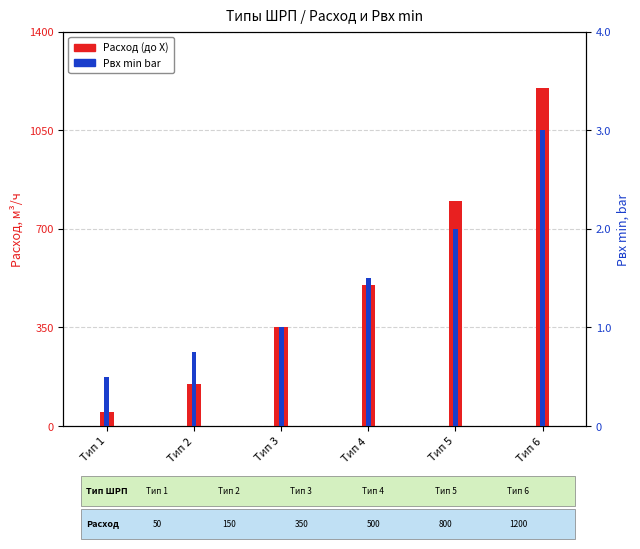

Which series changed the most between Тип 1 and Тип 3?

Расход (до X)